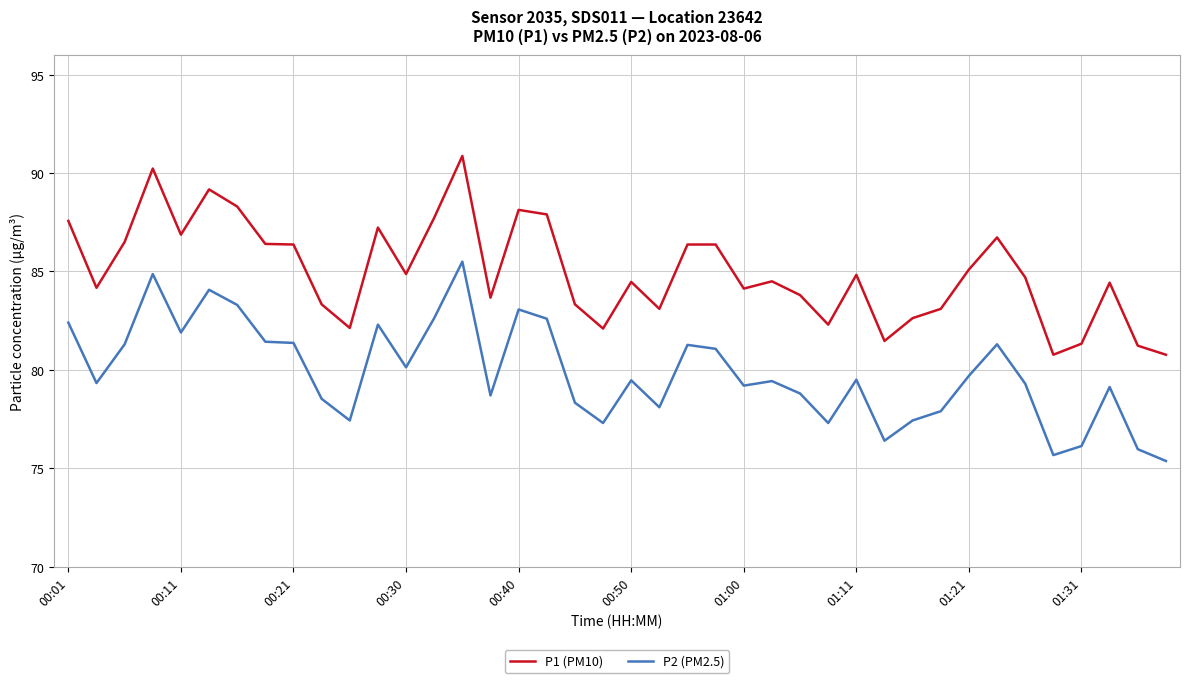

Rank the series by their average value, from lowest to highest.

P2 (PM2.5), P1 (PM10)